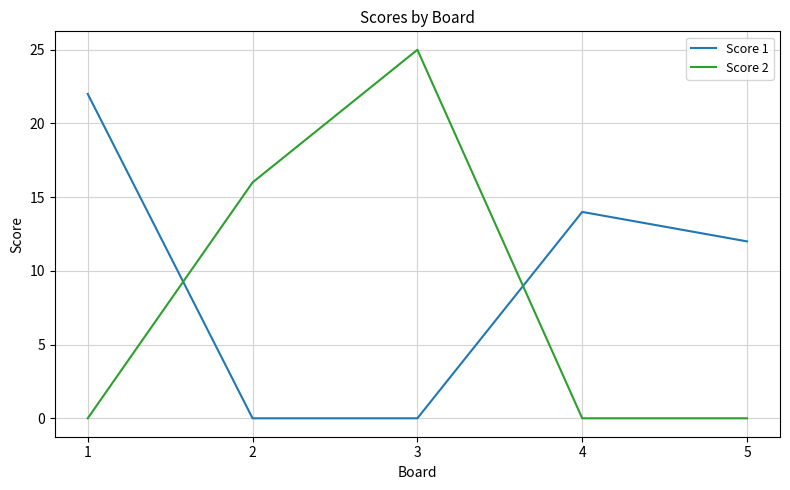

Between which two adjacent categories do Score 1 and Score 2 first intersect?

1 and 2